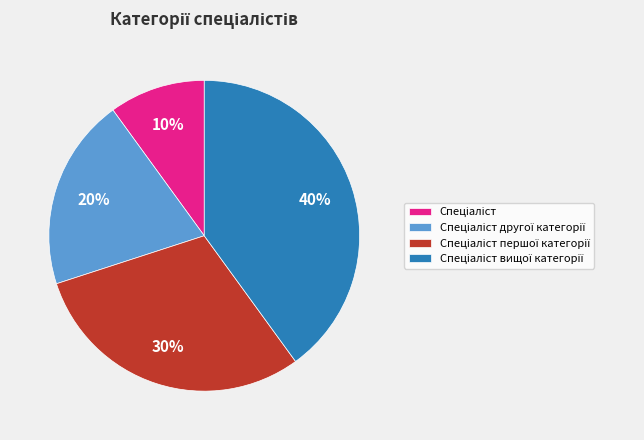

To the nearest percent, what is the average slice percentage?

25%